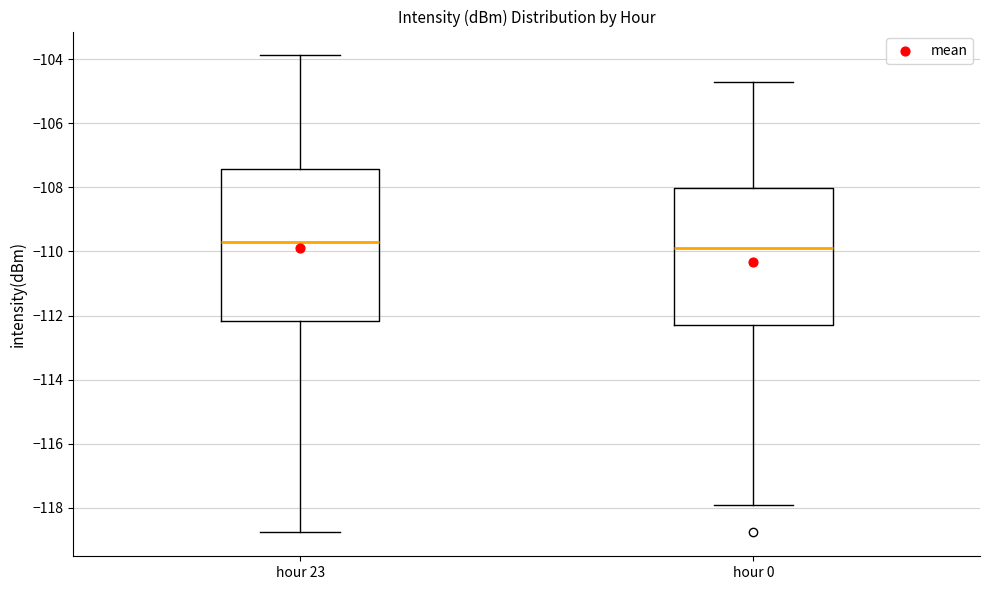

Reading left to right, transcribe this box plot: for each box, give where its median line is, the range the box spans, and where its two whiskers end, as read against the y-axis. The values are not printed on the chart, so give them approximately, as read against the axis.

hour 23: median -109.8, box -112.2 to -107.4, whiskers -118.8 to -103.8
hour 0: median -110.0, box -112.4 to -108.0, whiskers -118.0 to -104.8